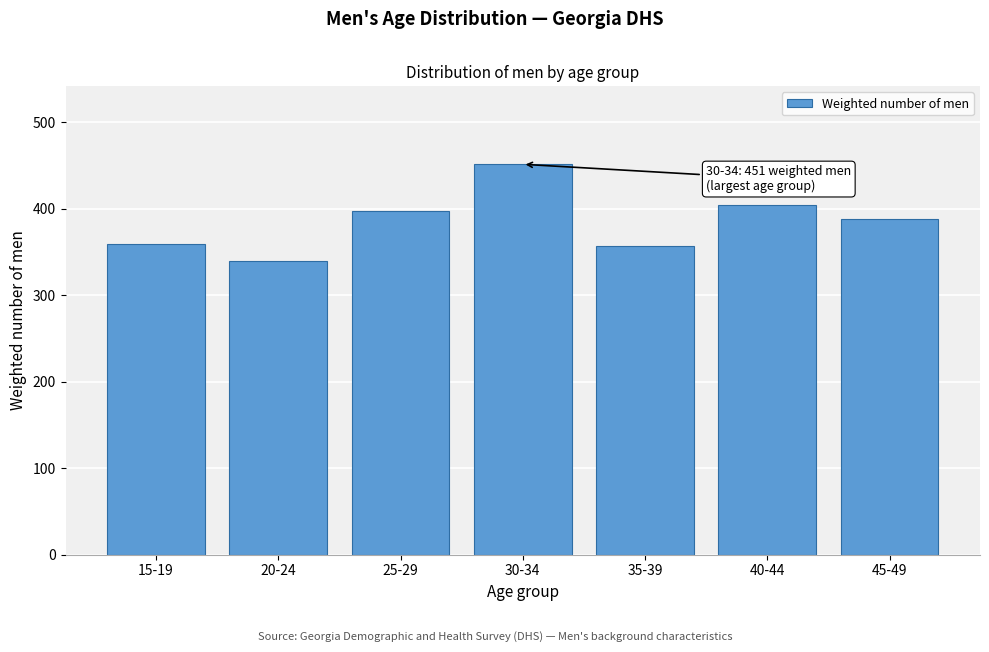

Which label corresponds to the largest value in the chart?

30-34